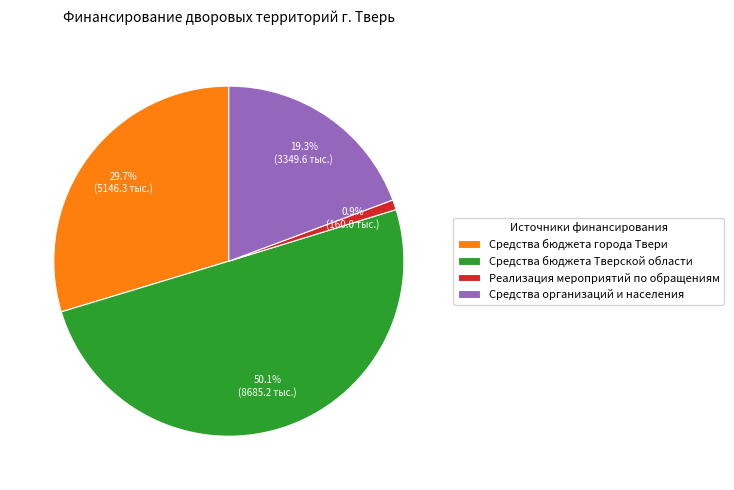

Which slice is the largest?

Средства бюджета Тверской области